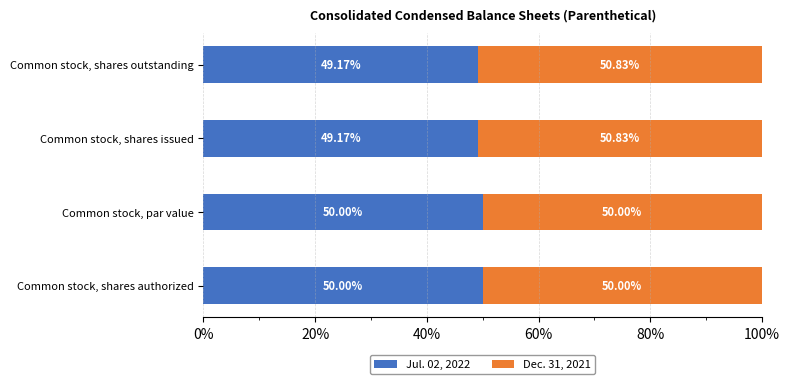

What is the total value across all series at Common stock, shares authorized?

100.0